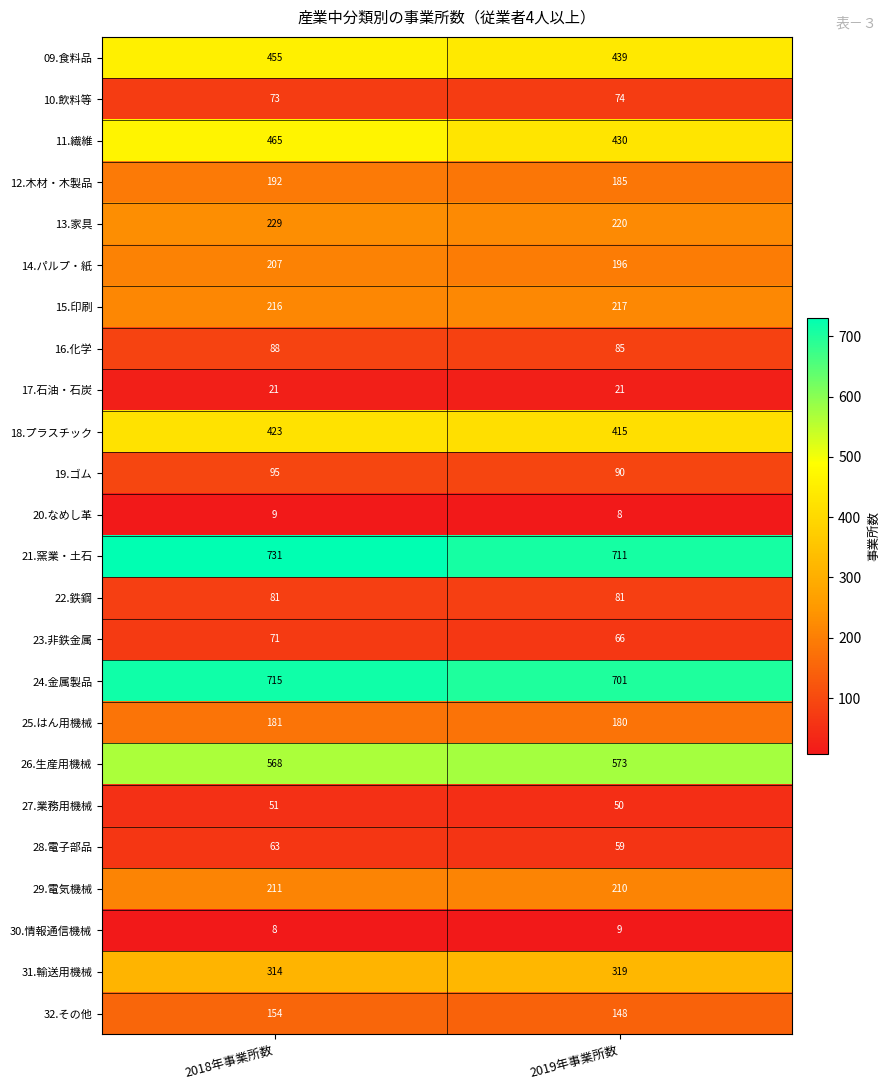

What is the sum of all 16.化学 values?

173